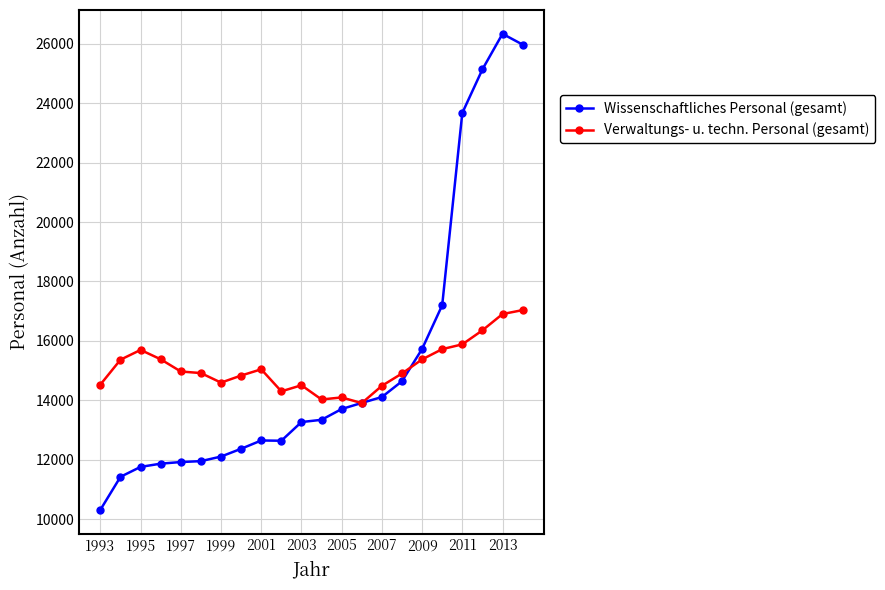

Which series has the largest range (max minus min)?

Wissenschaftliches Personal (gesamt)